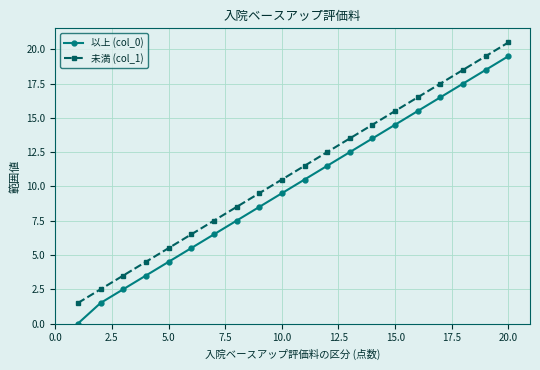

Rank the series by their maximum value, from highest to lowest.

未満 (col_1), 以上 (col_0)